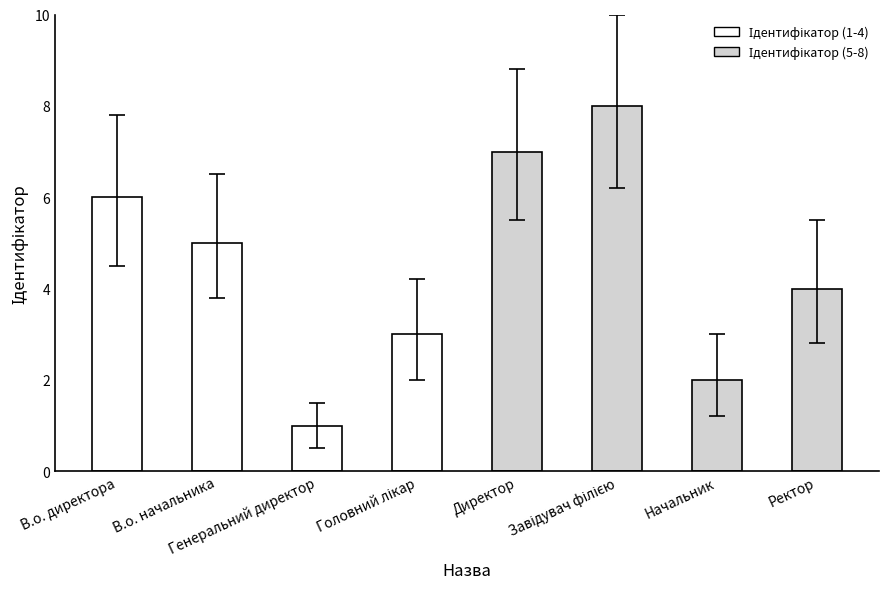

Reading left to right, what are all the values shown in this chart?

6	5	1	3	7	8	2	4